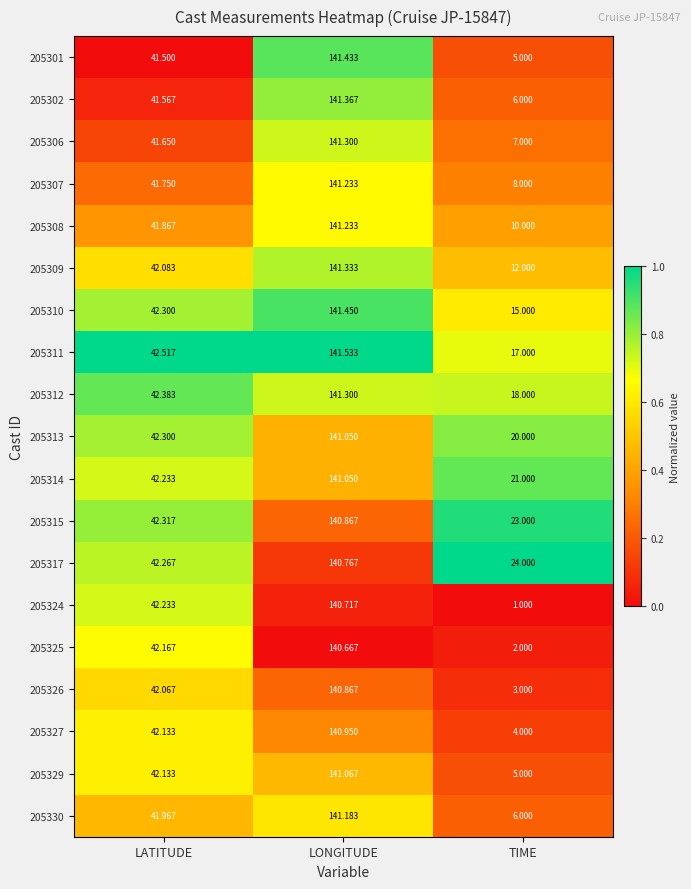

Is the value of 205302 at TIME greater than the value of 205310 at TIME?

No